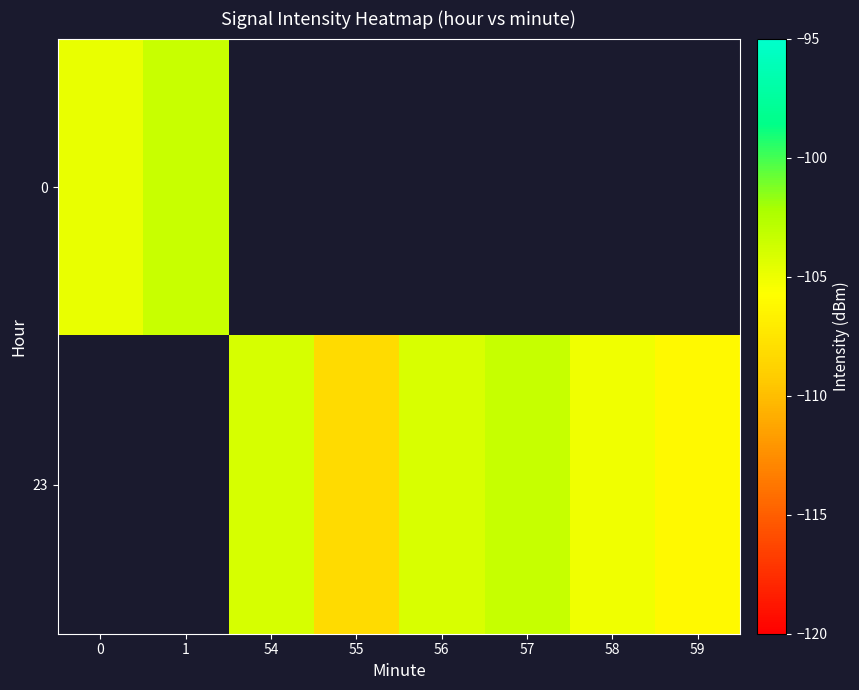

What is the difference between the 23 values at 57 and 58?

1.8